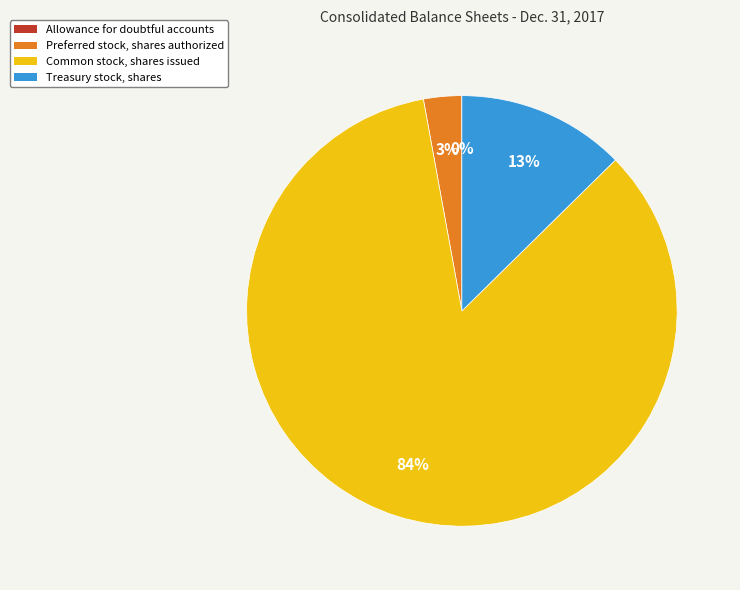

Which has a higher value, Treasury stock, shares or Preferred stock, shares authorized?

Treasury stock, shares